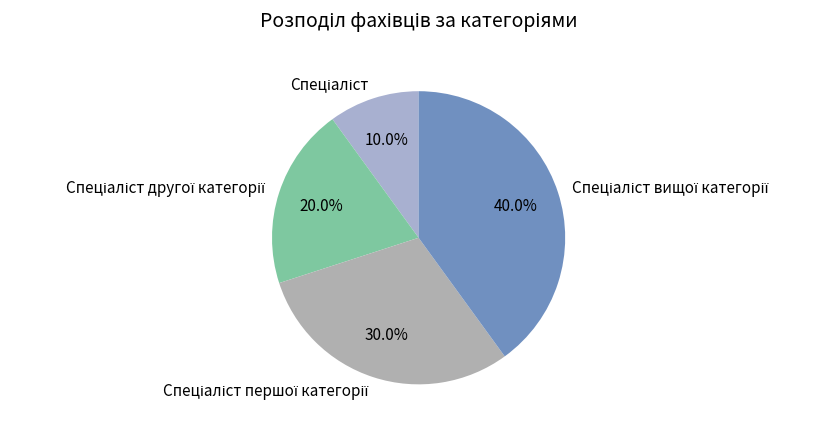

How many slices are in this pie chart?

4